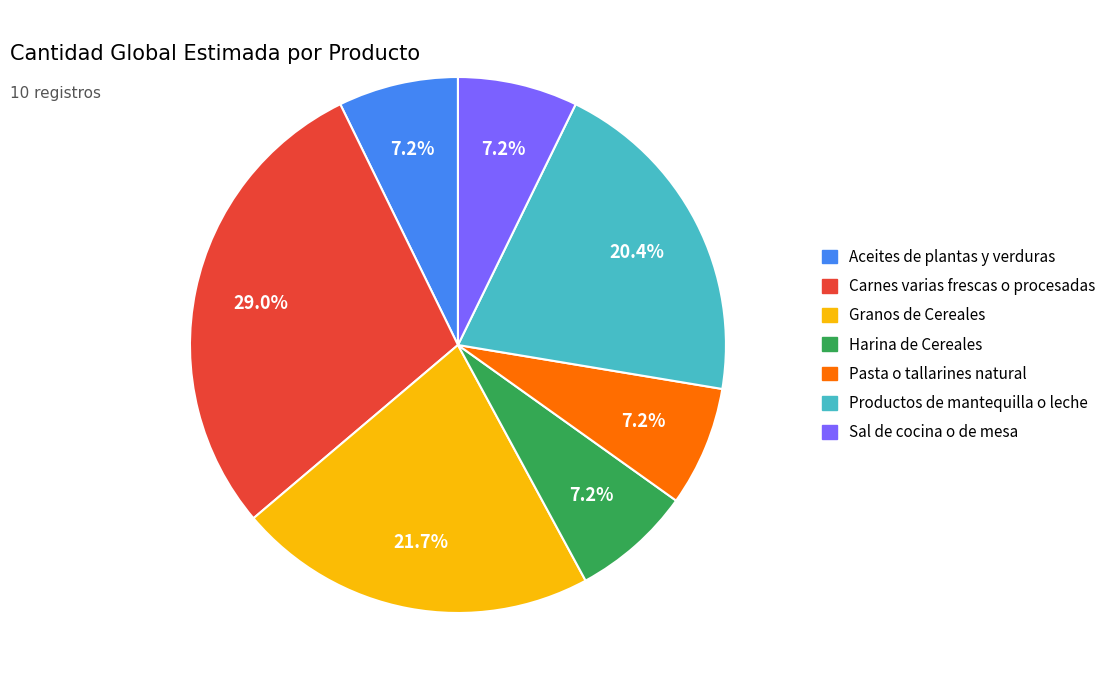

Is there a majority slice in this chart?

No